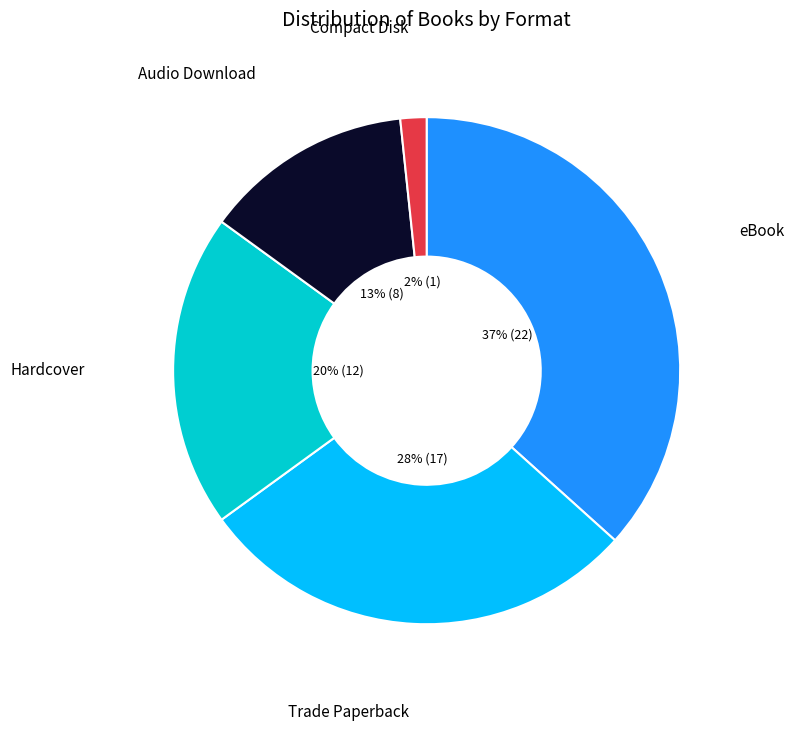

Does Trade Paperback account for over 50% of the chart?

No